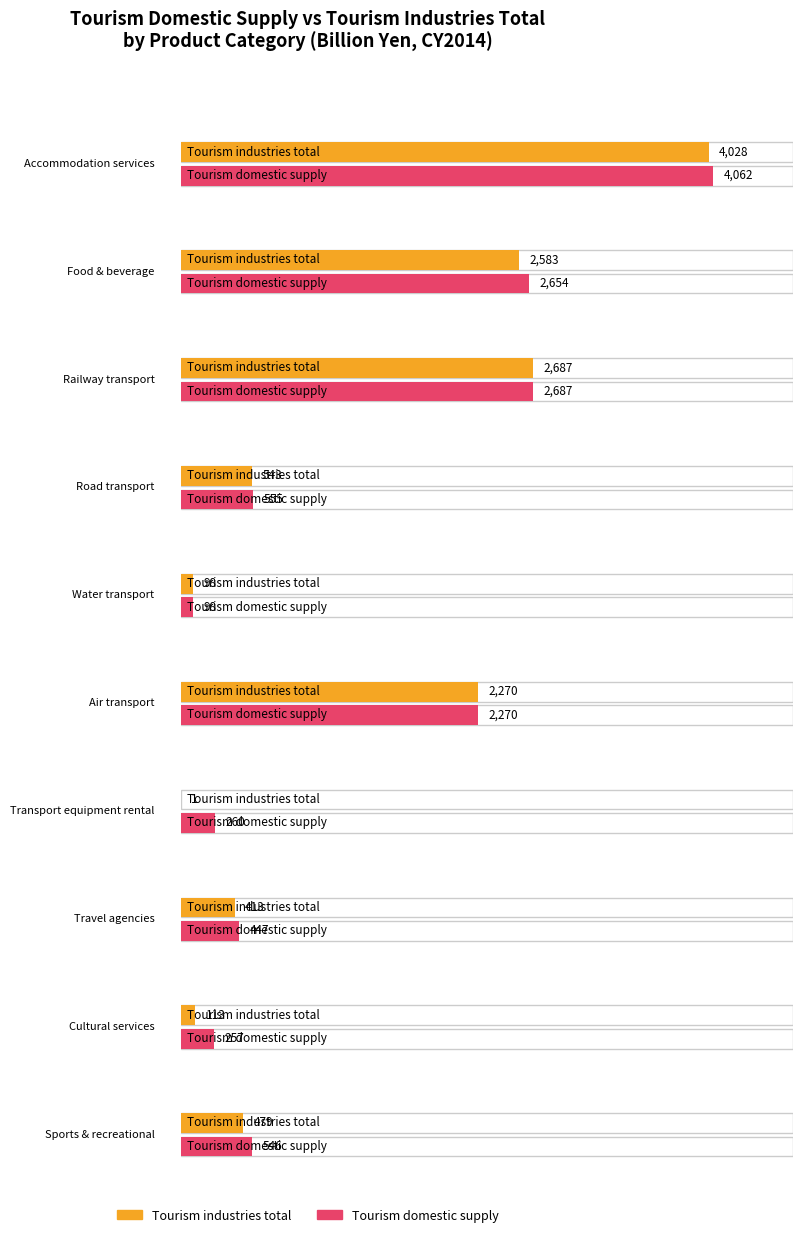

What is the sum of all Total (Tourism industries) values?

13215